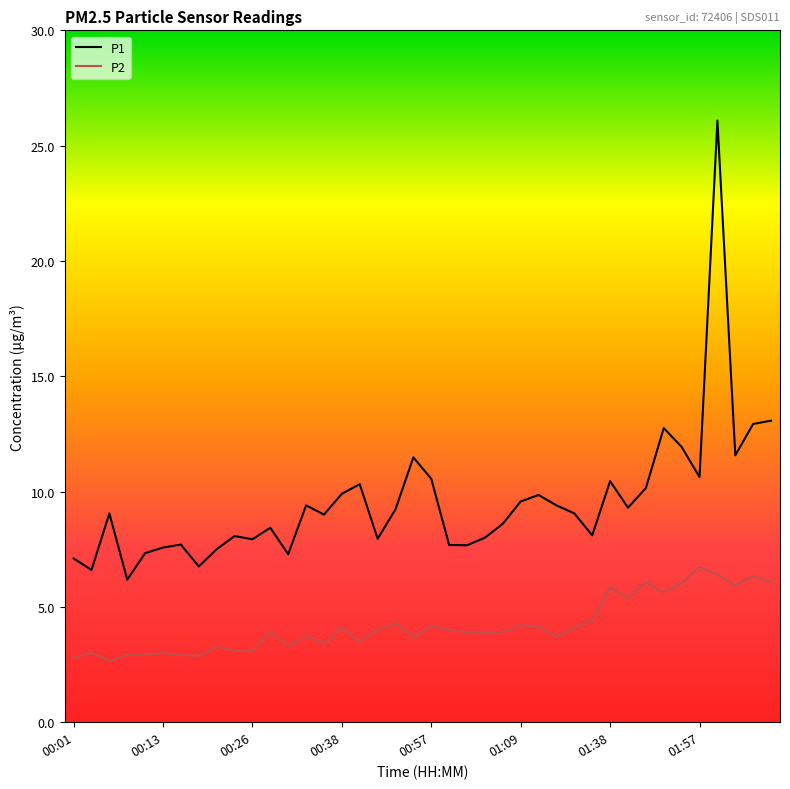

Rank the series by their average value, from highest to lowest.

P1, P2